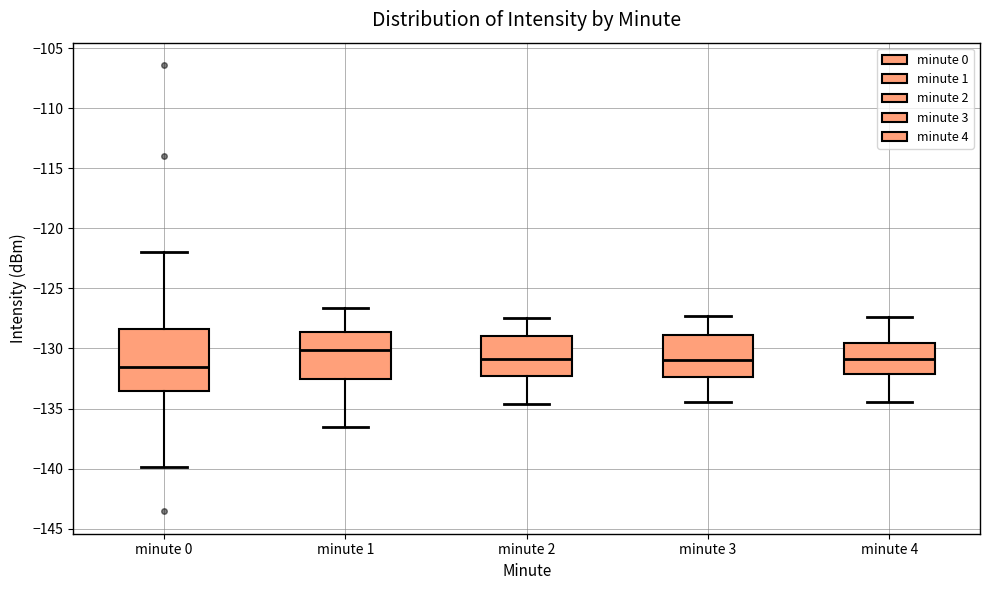

Which box has the highest median line?

minute 1